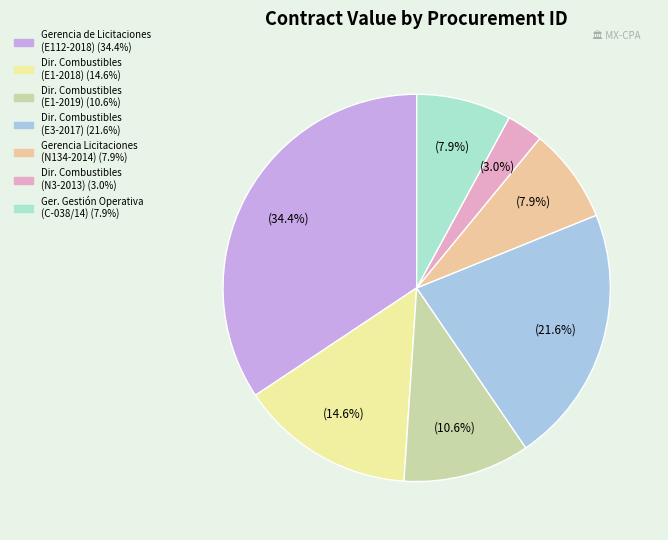

Which category has the biggest portion of the pie?

AA-009JZL002-E112-2018